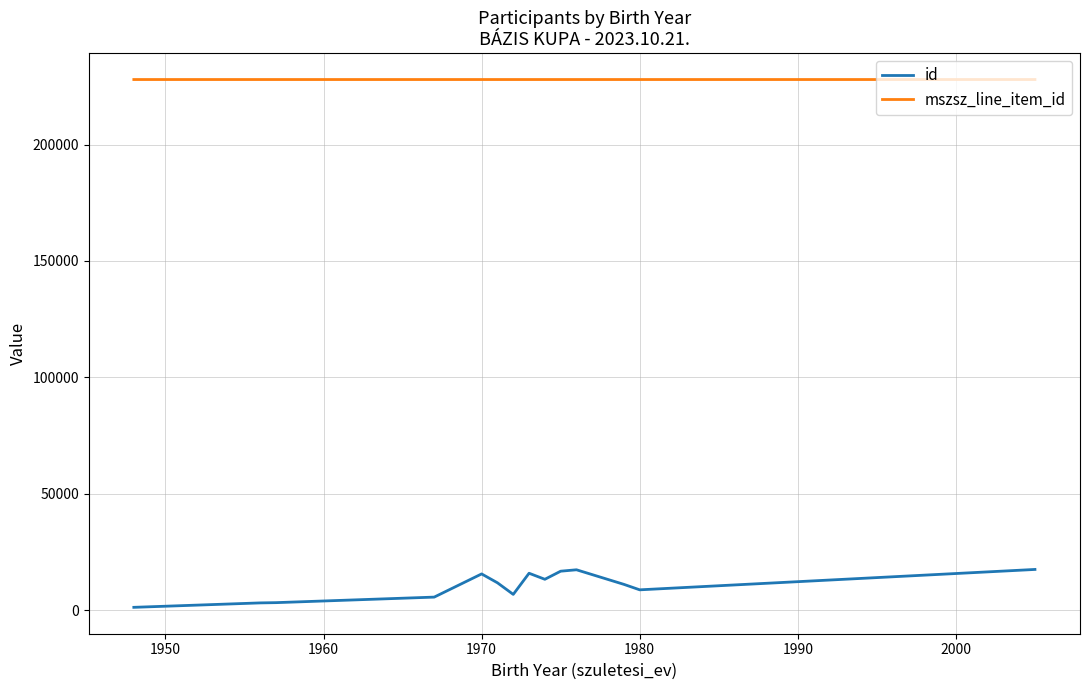

True or false: id and mszsz_line_item_id intersect in this chart.

False